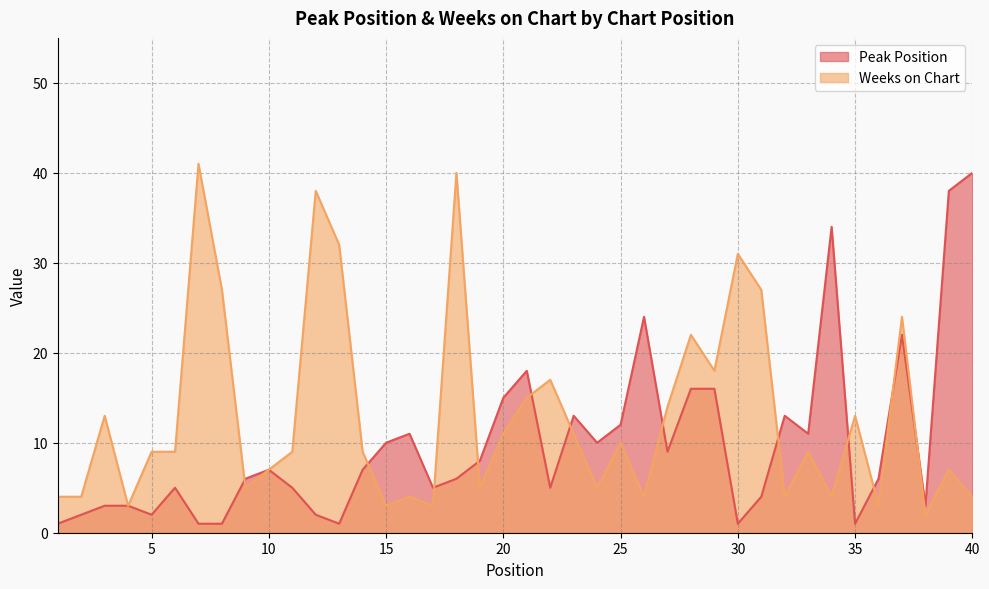

After their last crossing, which series has the higher values: Weeks on Chart or Peak Position?

Peak Position